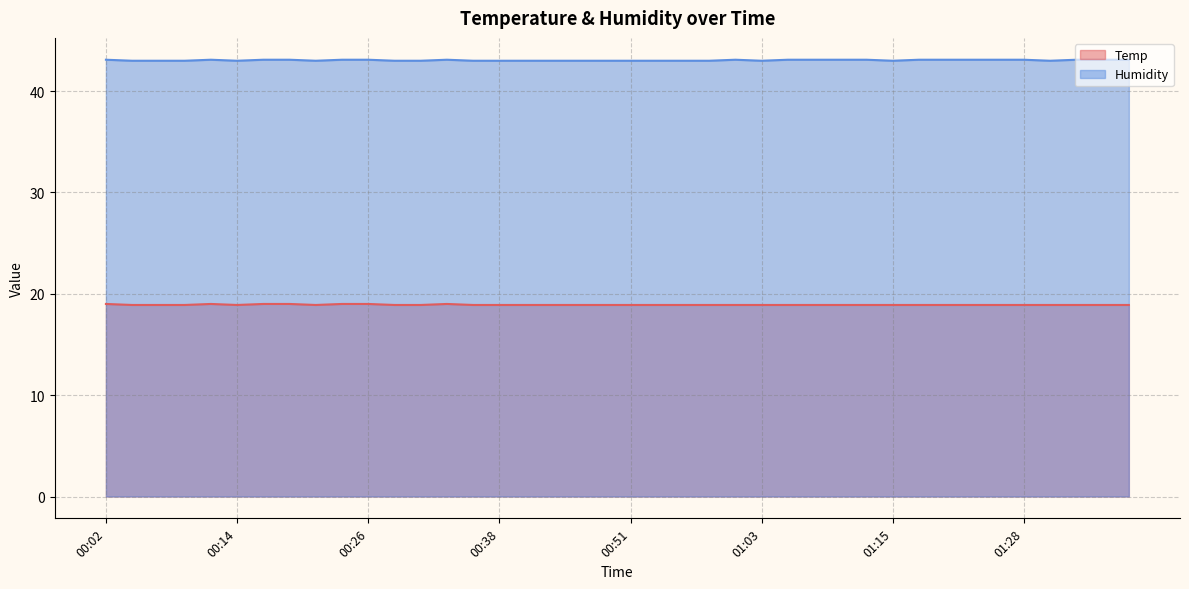

Reading left to right, extract all data points from this chart.

Temp: 19.0	18.9	18.9	18.9	19.0	18.9	19.0	19.0	18.9	19.0	19.0	18.9	18.9	19.0	18.9	18.9	18.9	18.9	18.9	18.9	18.9	18.9	18.9	18.9	18.9	18.9	18.9	18.9	18.9	18.9	18.9	18.9	18.9	18.9	18.9	18.9	18.9	18.9	18.9	18.9
Humidity: 43.1	43.0	43.0	43.0	43.1	43.0	43.1	43.1	43.0	43.1	43.1	43.0	43.0	43.1	43.0	43.0	43.0	43.0	43.0	43.0	43.0	43.0	43.0	43.0	43.1	43.0	43.1	43.1	43.1	43.1	43.0	43.1	43.1	43.1	43.1	43.1	43.0	43.1	43.1	43.1